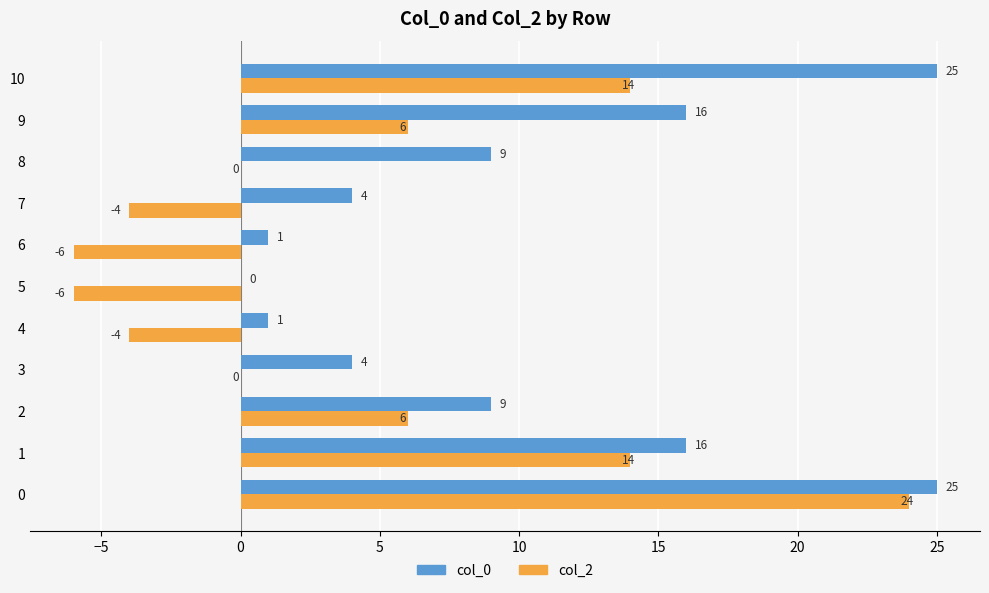

Which series has the largest total across all categories?

col_0